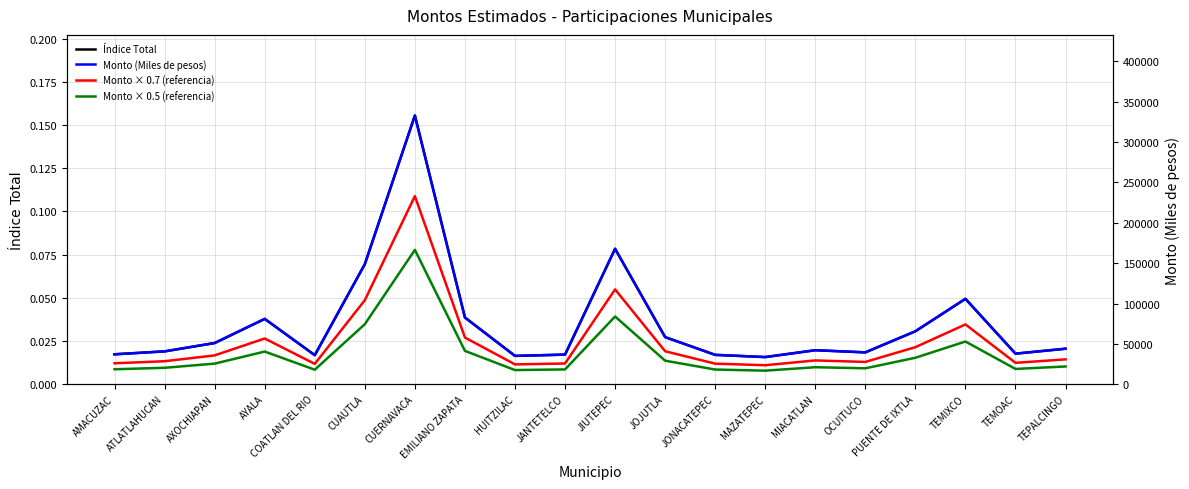

At which category does Monto × 0.5 (referencia) reach its first local valley?

COATLAN DEL RIO